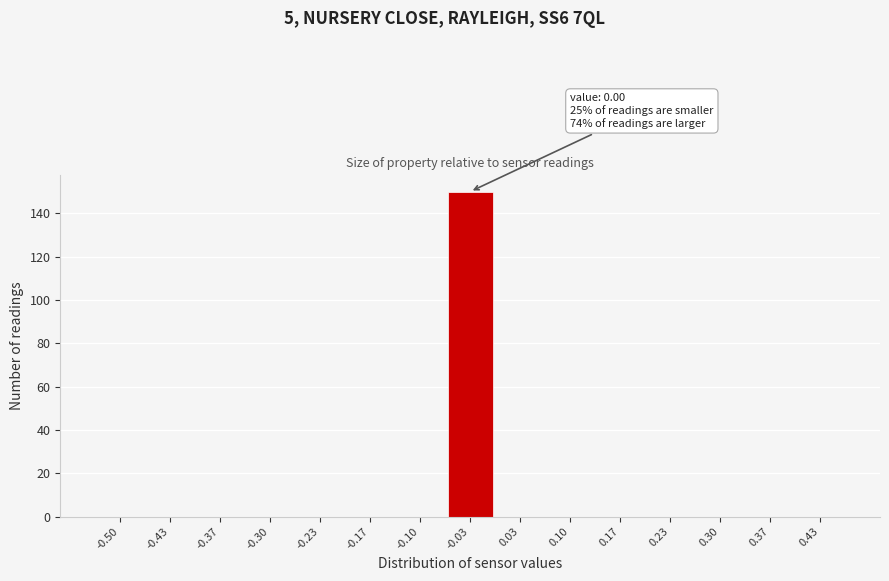

Reading left to right, extract all data points from this chart.

-0.50=0	-0.43=0	-0.37=0	-0.30=0	-0.23=0	-0.17=0	-0.10=0	-0.03=150	0.03=0	0.10=0	0.17=0	0.23=0	0.30=0	0.37=0	0.43=0